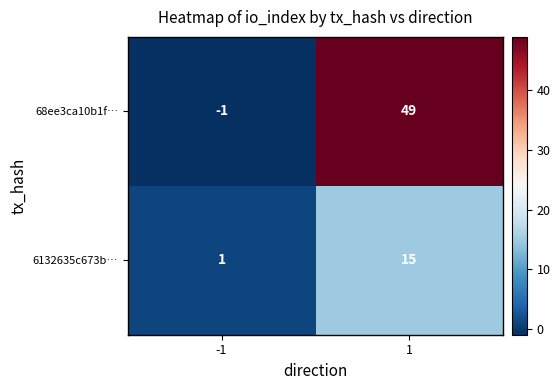

What is the maximum value shown in the chart?

49